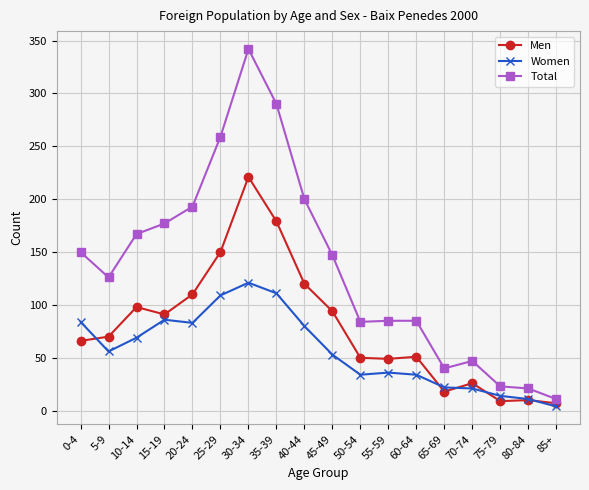

True or false: Men has more than 1 points higher than both neighbors.

True